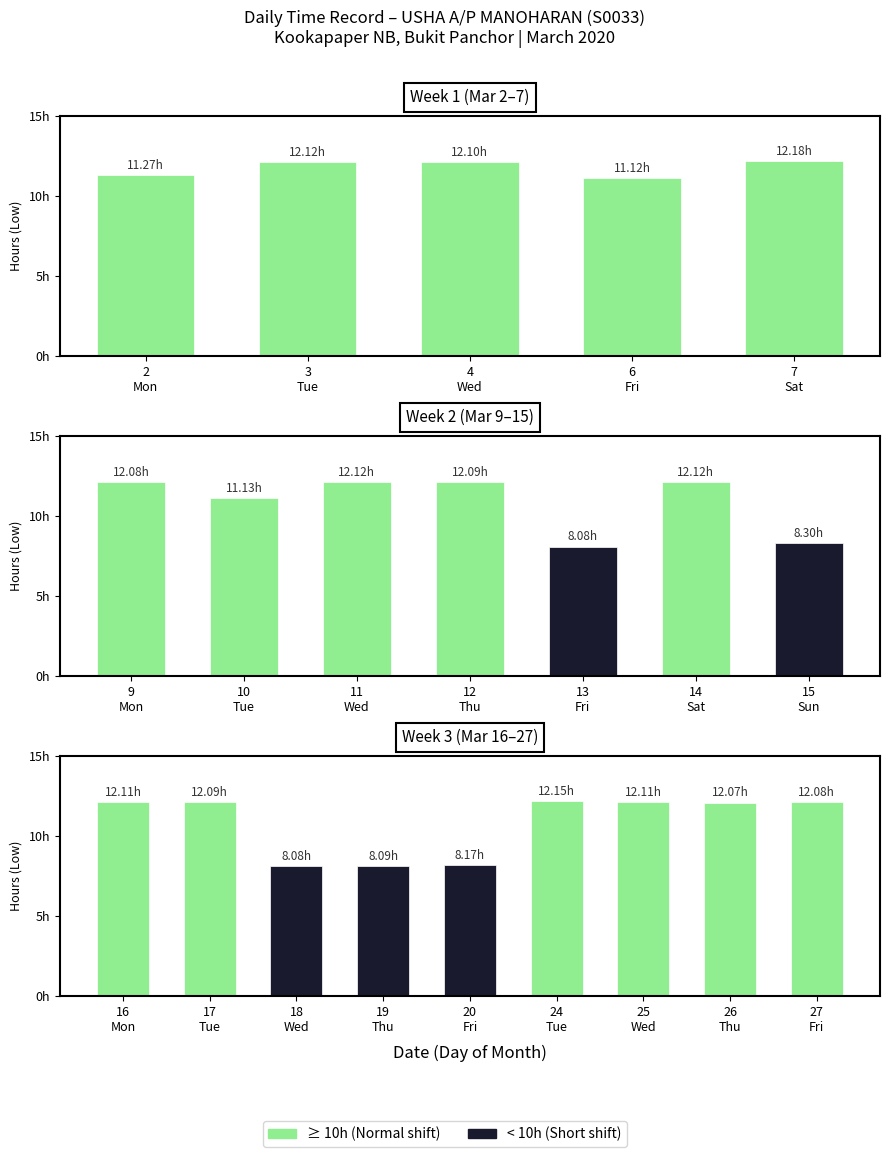

Are the bars grouped side by side (vs. stacked)?

No